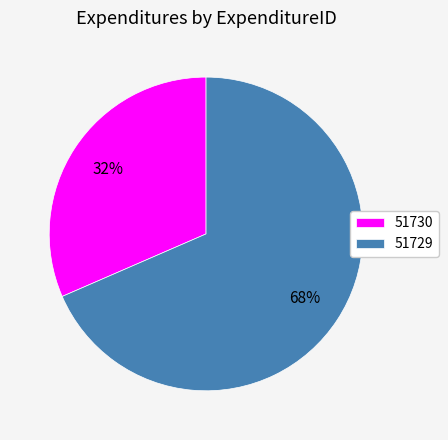

What is the largest slice in the pie chart?

51729